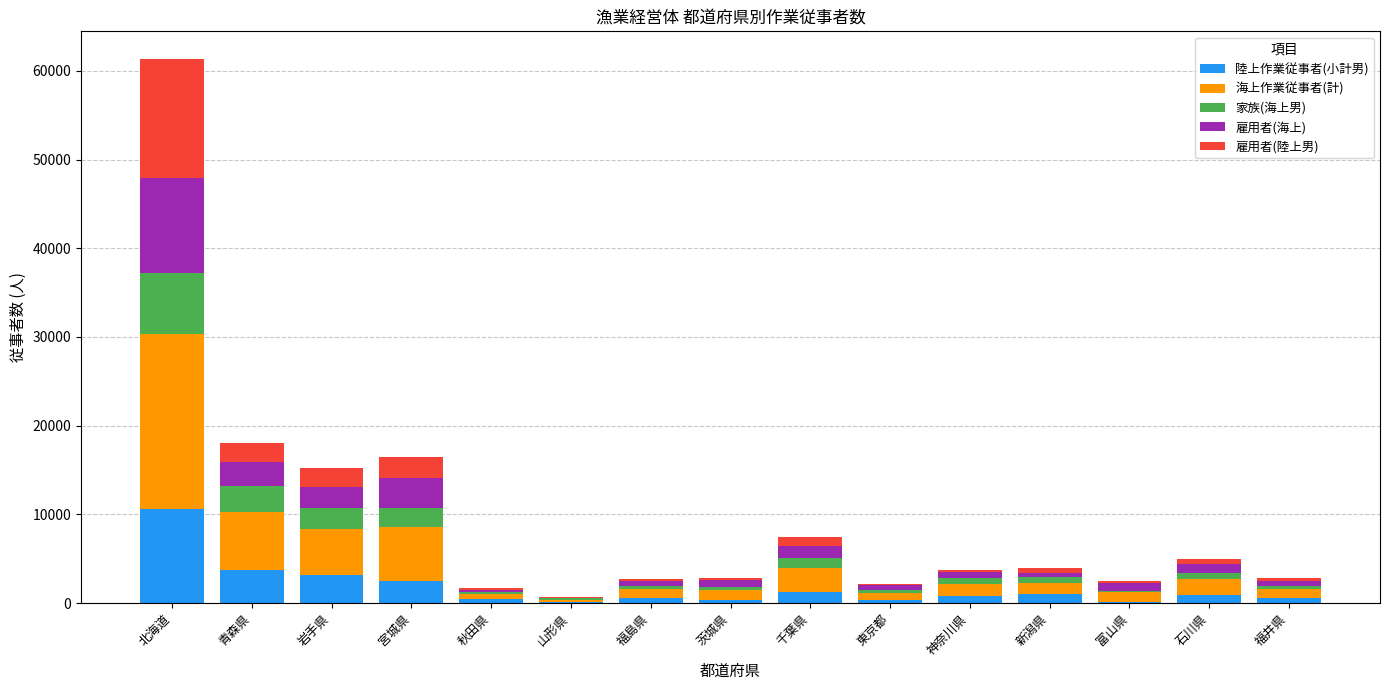

At which category is the sum across all series the highest?

北海道